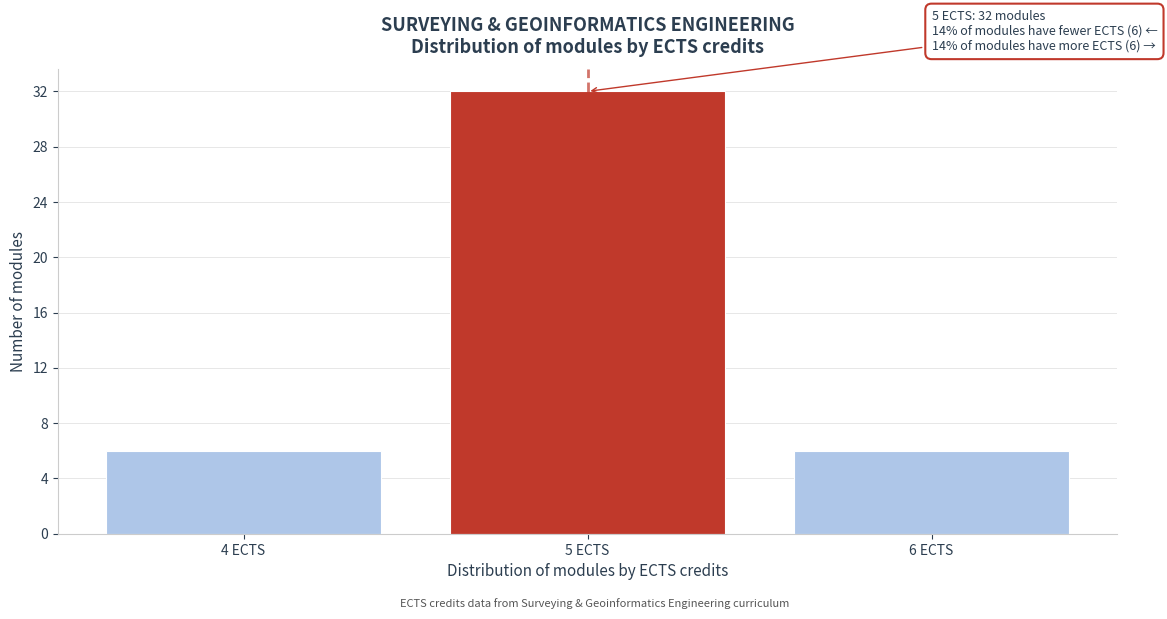

Reading left to right, what are all the values shown in this chart?

4 ECTS=6	5 ECTS=32	6 ECTS=6